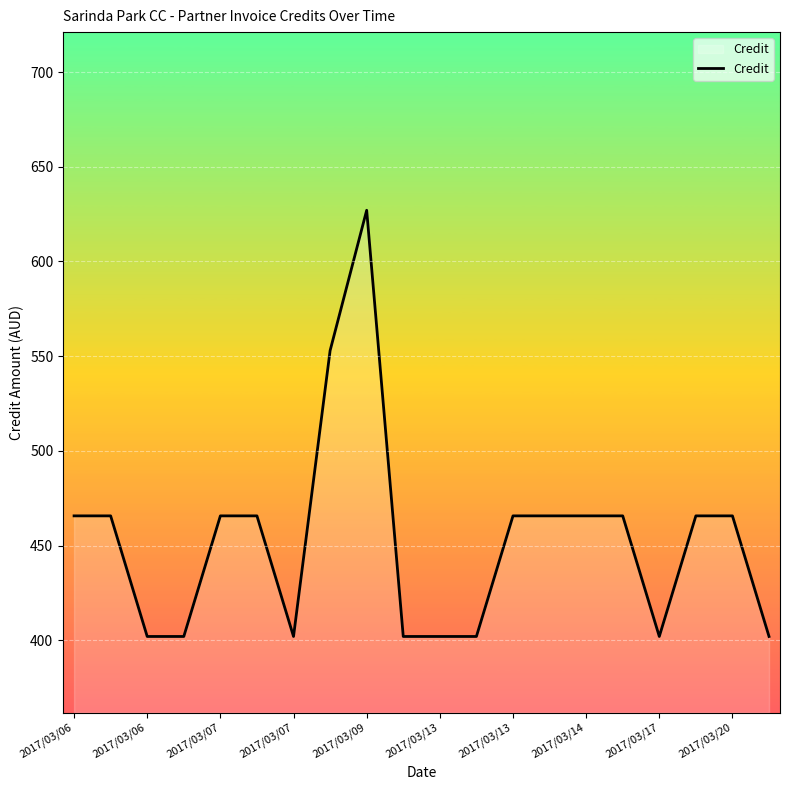

How many series are shown in this chart?

1